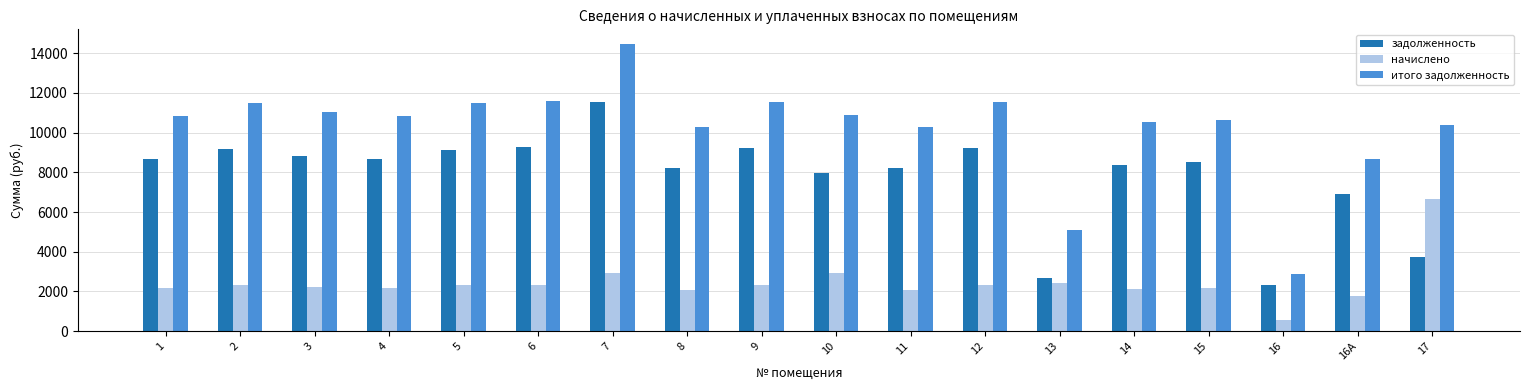

What is the total value across all series at 6?

23242.0